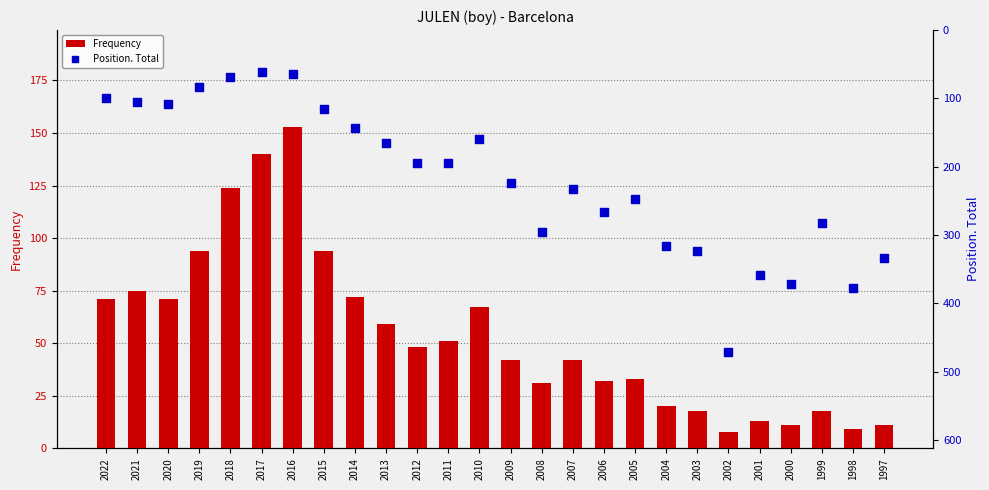

Which series contains the highest Y value?

Position. Total